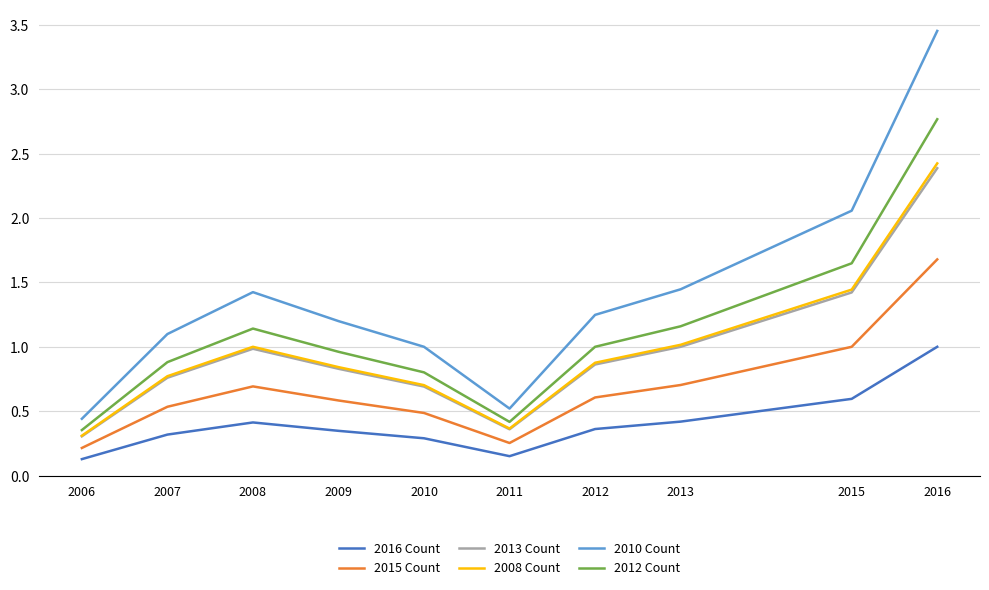

Which category has the highest value across all series?

2016